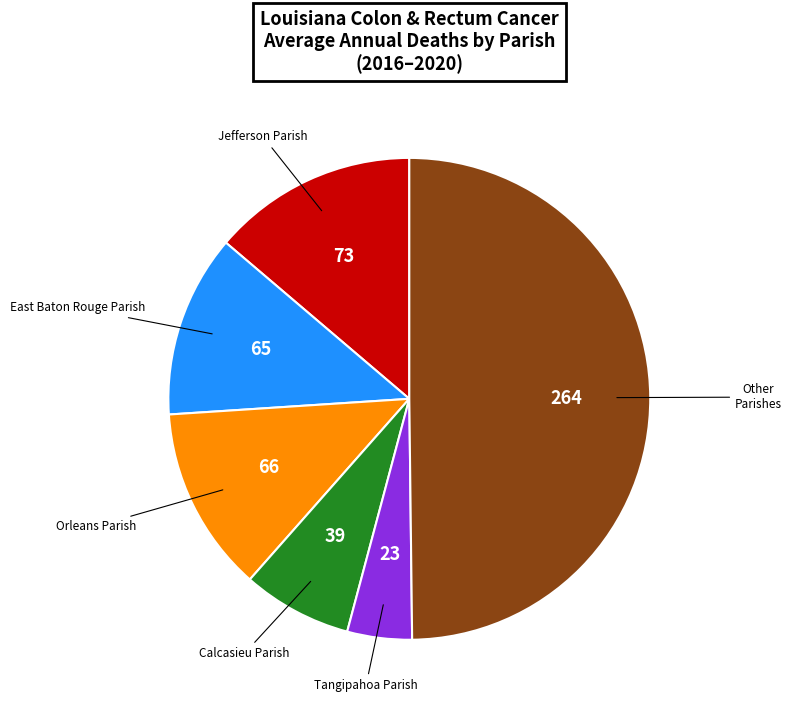

Is it true that Jefferson Parish is 6% of the pie?

False